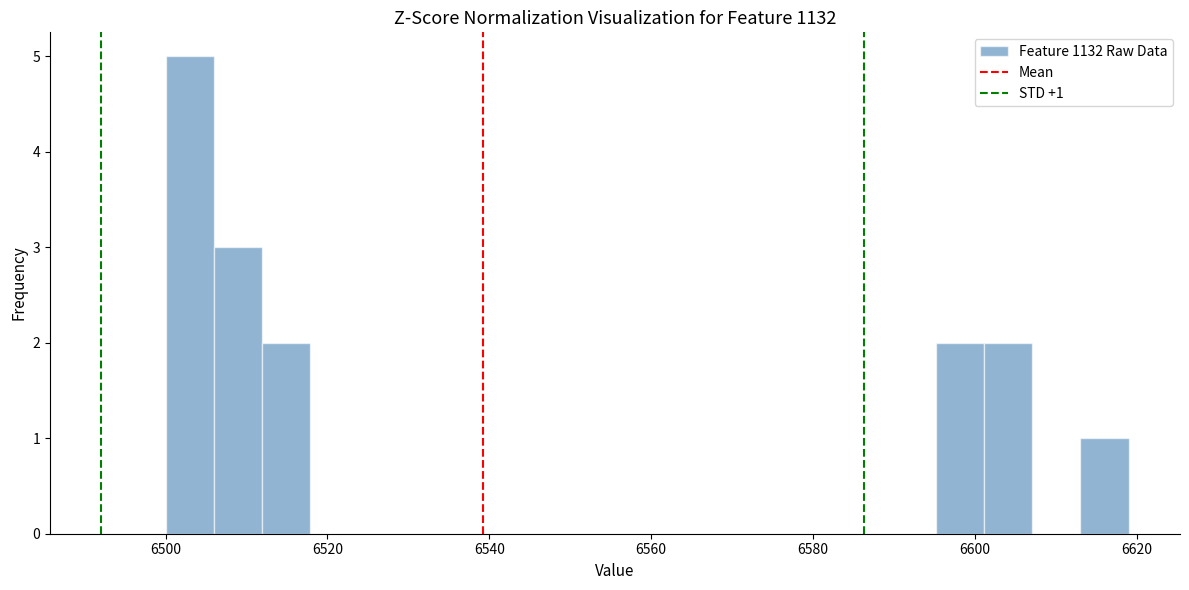

Read against the x-axis, roughly where is the centre of the tallest bar?

6502